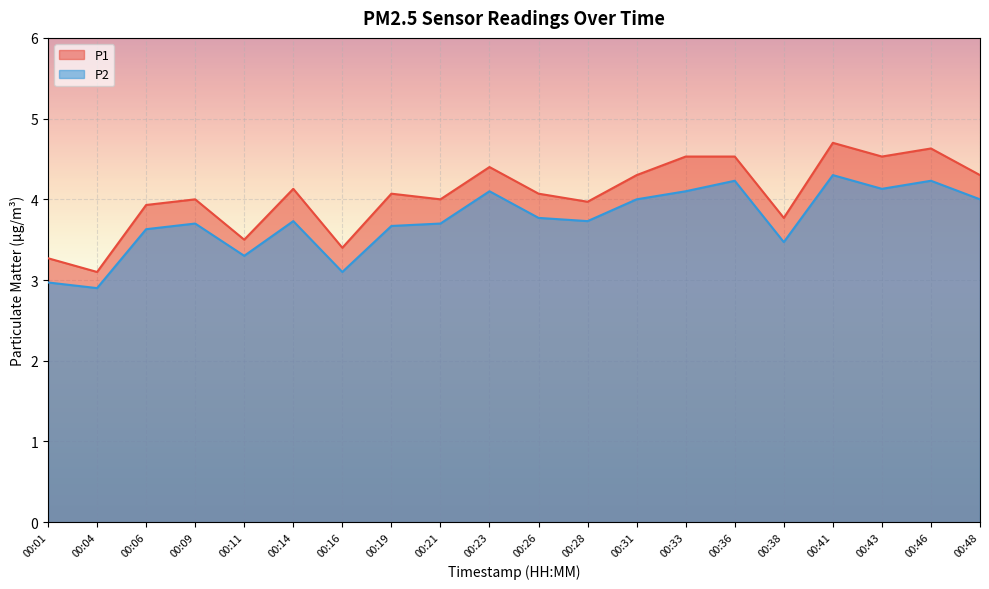

What is the total value across all series at 00:21?

7.7